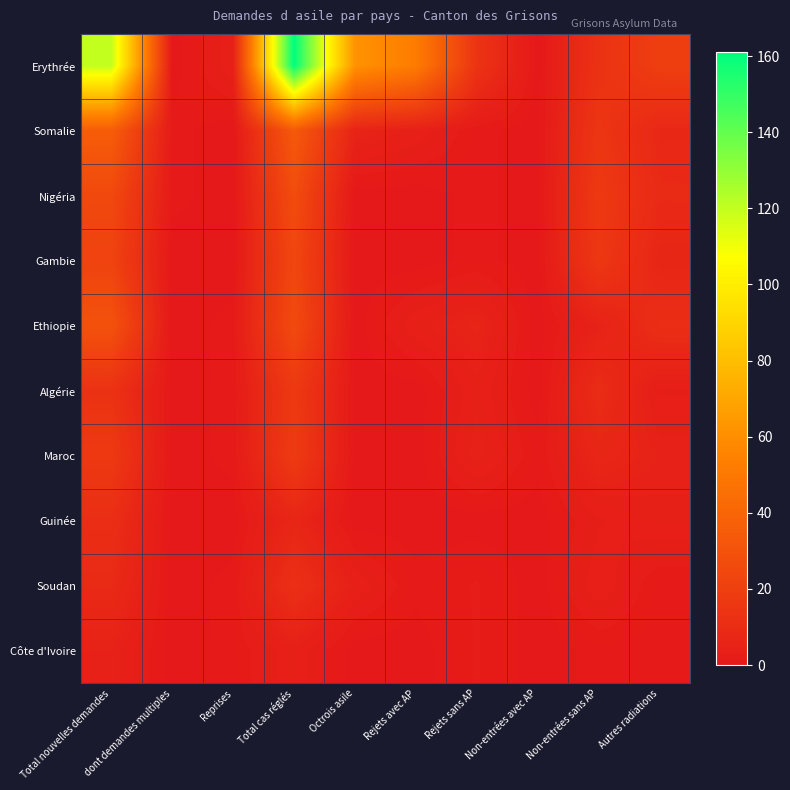

Rank the series by their maximum value, from lowest to highest.

Côte d'Ivoire, Guinée, Soudan, Algérie, Maroc, Gambie, Nigéria, Ethiopie, Somalie, Erythrée